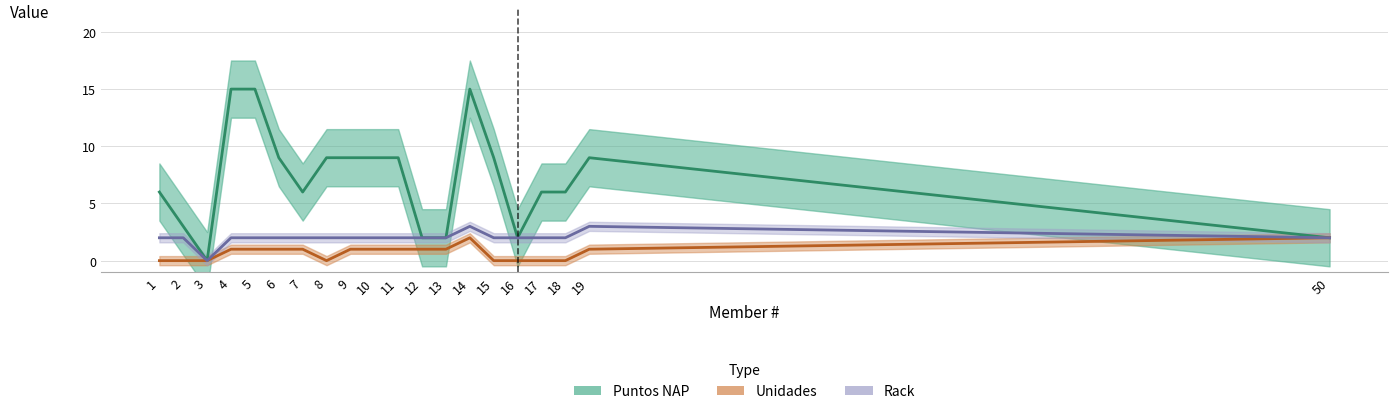

Where is the first local maximum for Rack?

14